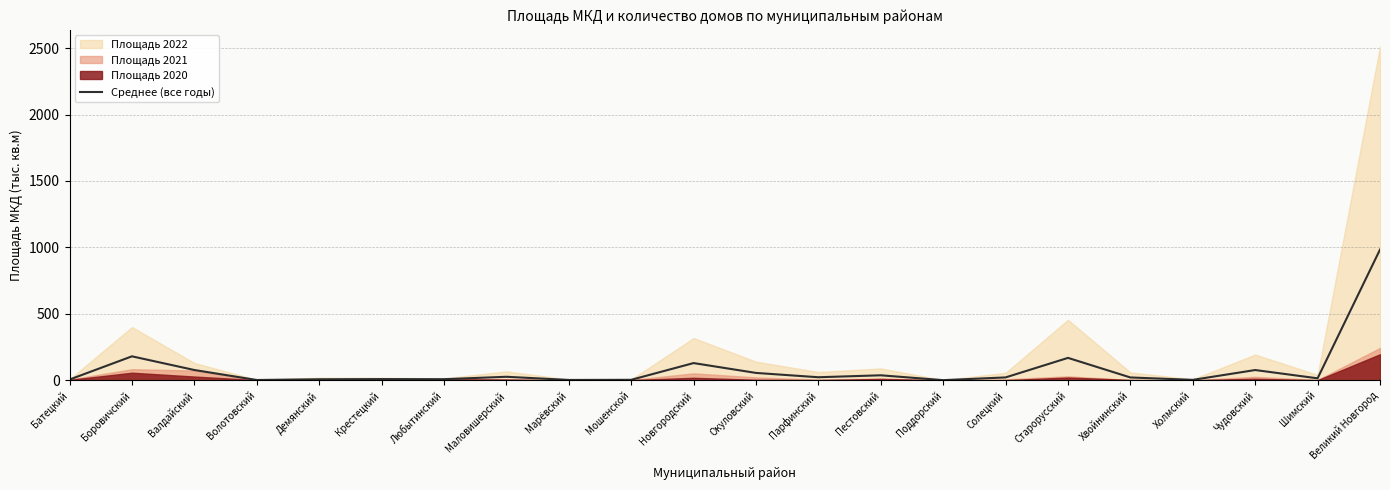

Rank the categories by value from lowest to highest.

Поддорский, Волотовский, Марёвский, Холмский, Мошенской, Батецкий, Демянский, Любытинский, Крестецкий, Шимский, Хвойнинский, Солецкий, Парфинский, Маловишерский, Пестовский, Окуловский, Чудовский, Валдайский, Новгородский, Старорусский, Боровичский, Великий Новгород